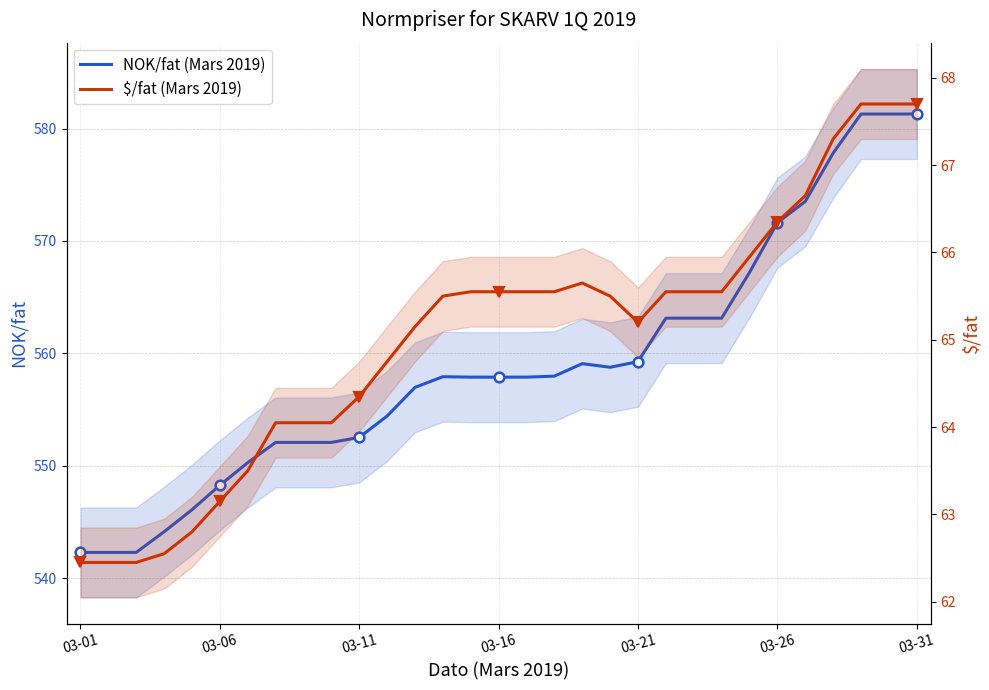

In $/fat (Mars 2019), how many points are higher than both neighbors (excluding endpoints)?

1